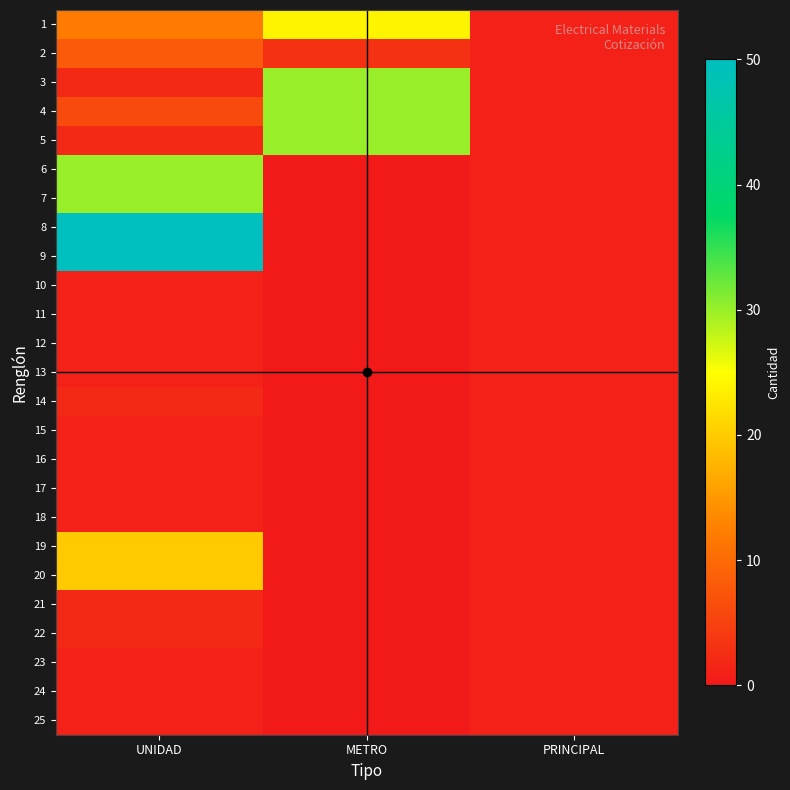

How many distinct data groups are displayed?

25